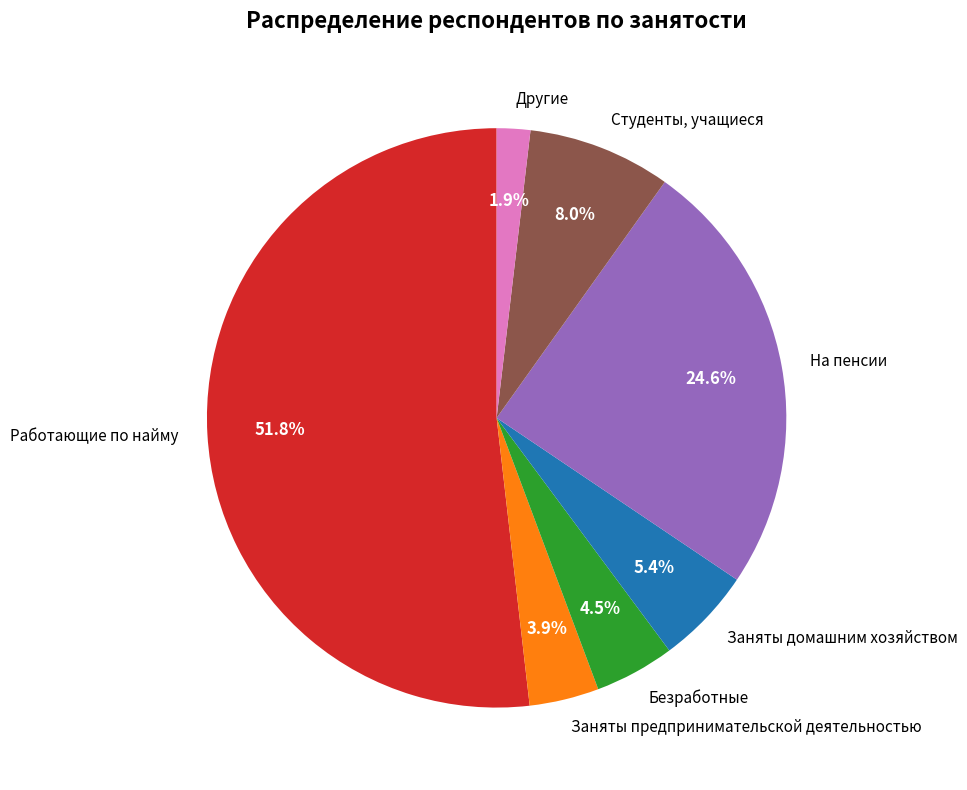

Is it true that Заняты домашним хозяйством is 1% of the pie?

False